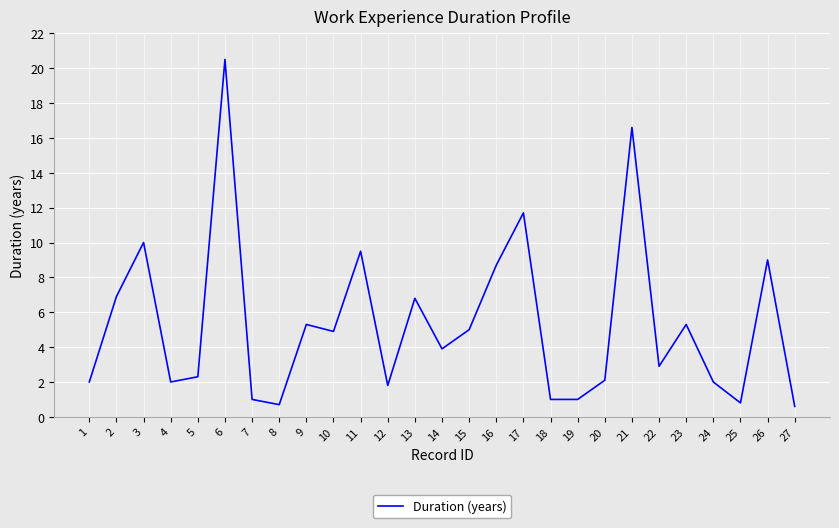

What is the minimum value shown in the chart?

0.6